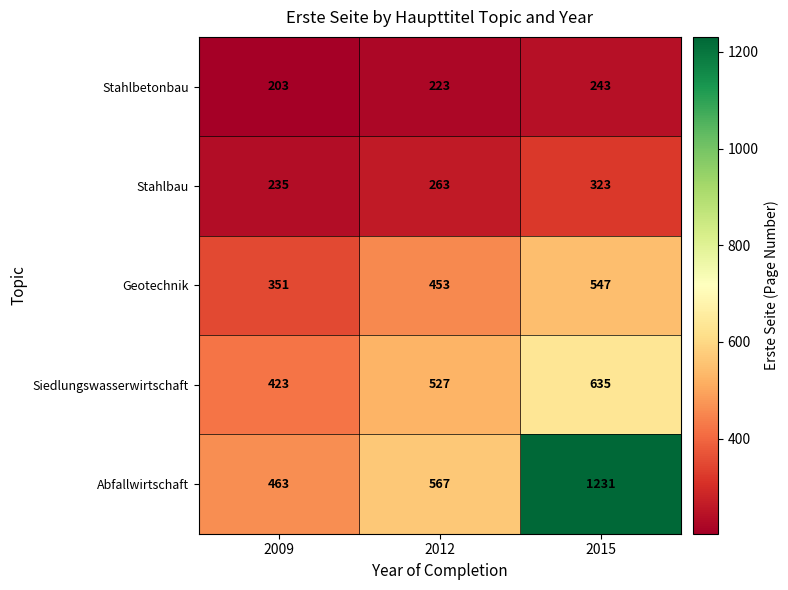

At how many categories does at least one series exceed 423?

3